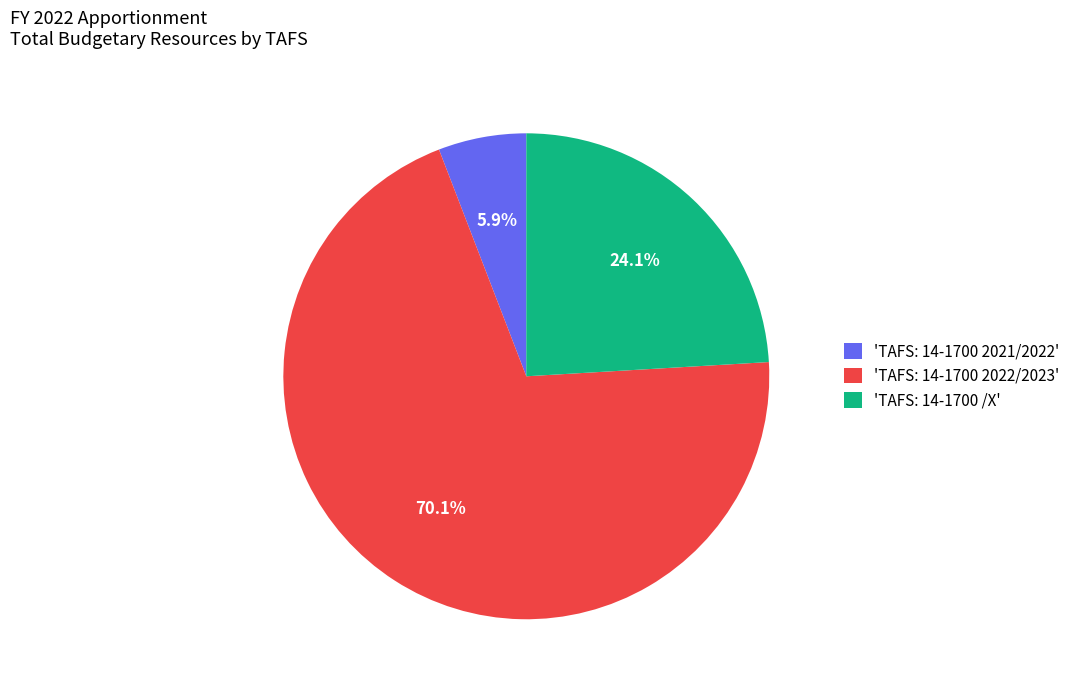

What percentage is NOT represented by 'TAFS: 14-1700 2021/2022'?

94.1%